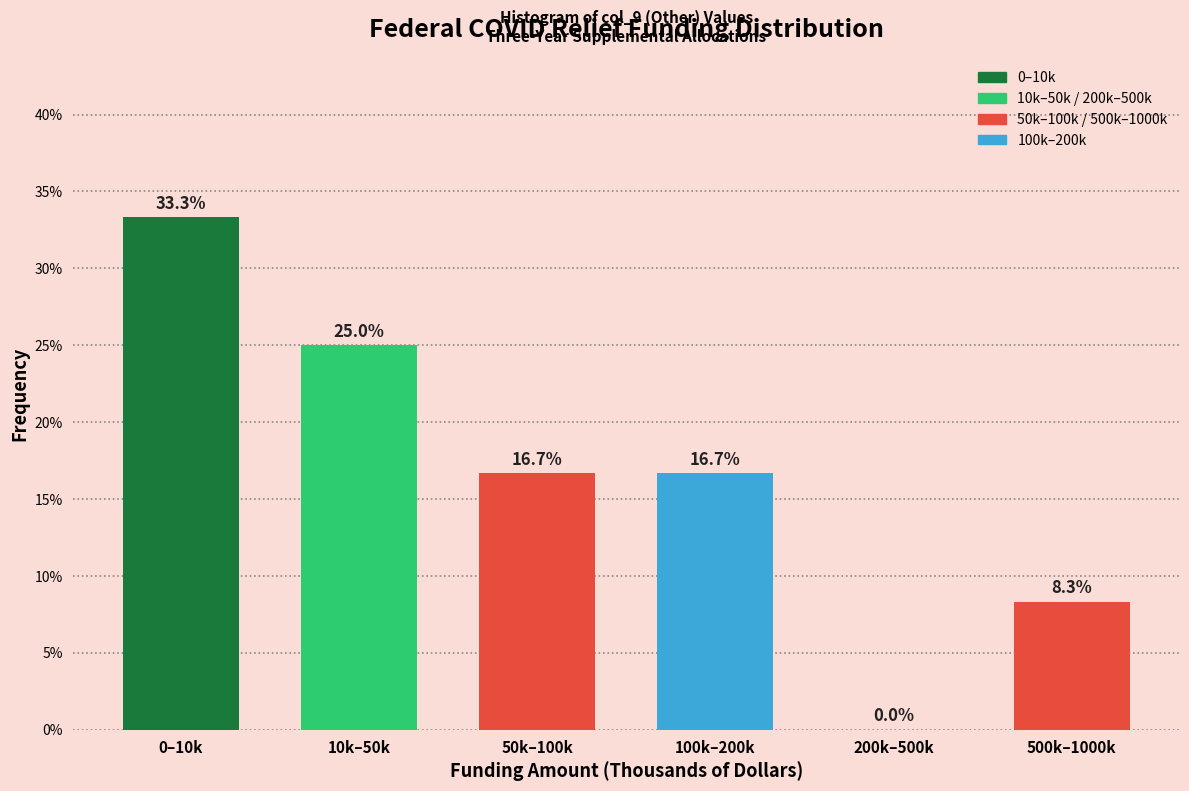

Reading left to right, transcribe all the data shown in this chart.

0–10k=33.3	10k–50k=25.0	50k–100k=16.7	100k–200k=16.7	200k–500k=0.0	500k–1000k=8.3